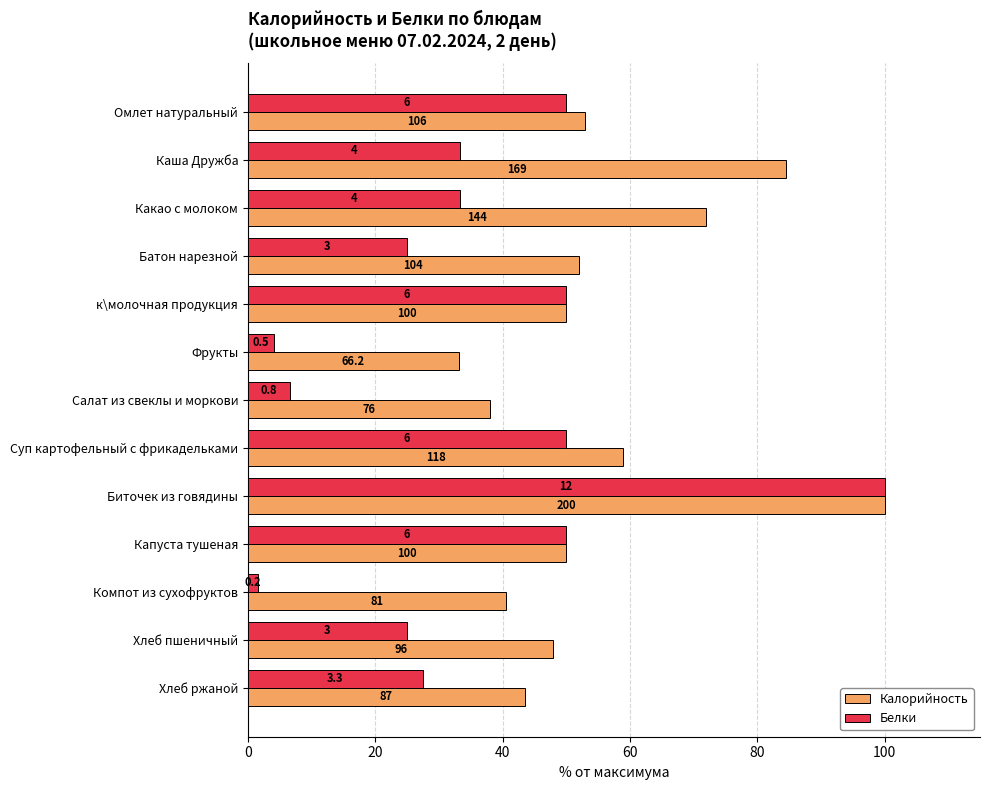

What are all the series names shown in the legend?

Калорийность, Белки